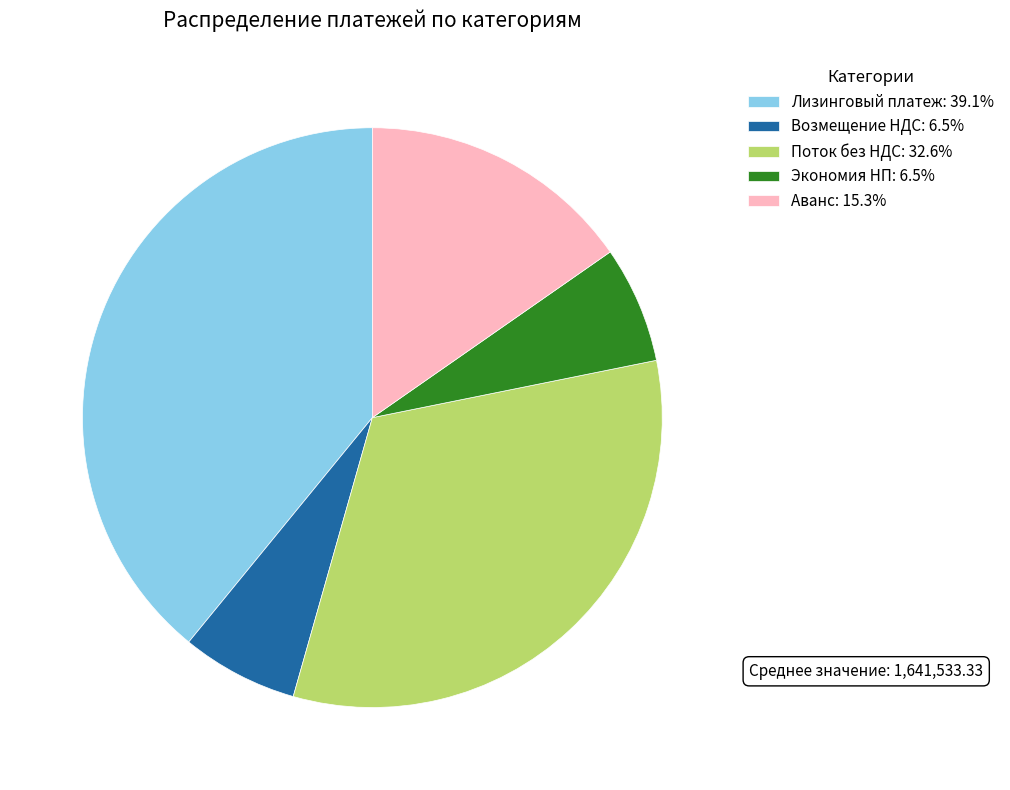

The Возмещение НДС slice represents 1% of the pie. True or false?

False